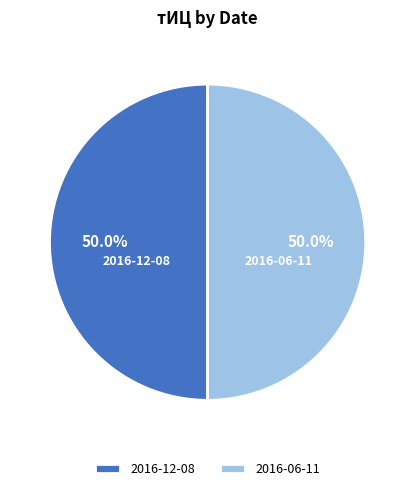

What percentage is NOT represented by 2016-06-11?

50.0%